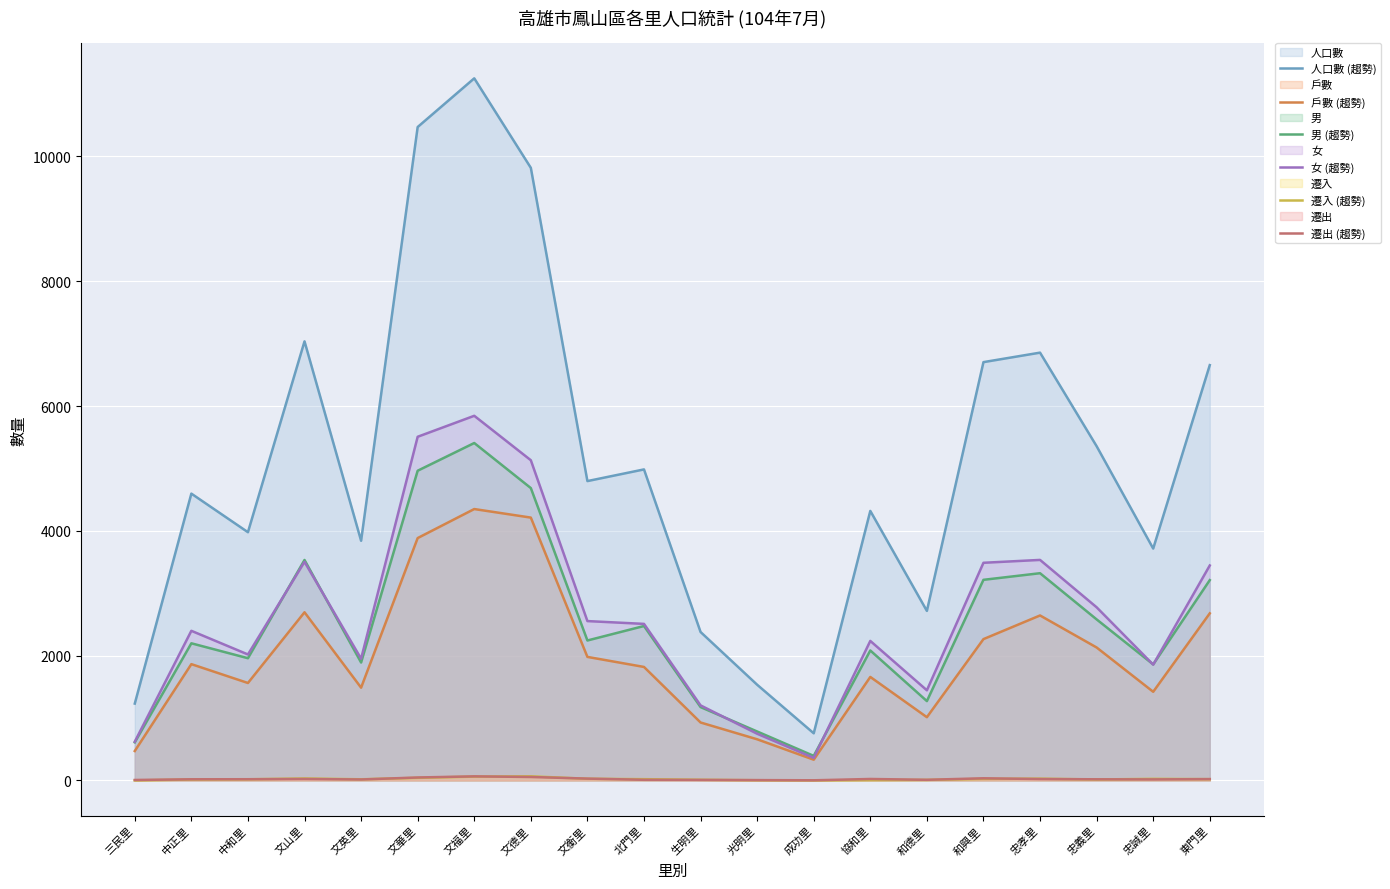

At which label is 女 (趨勢) closest to 3102?

忠義里